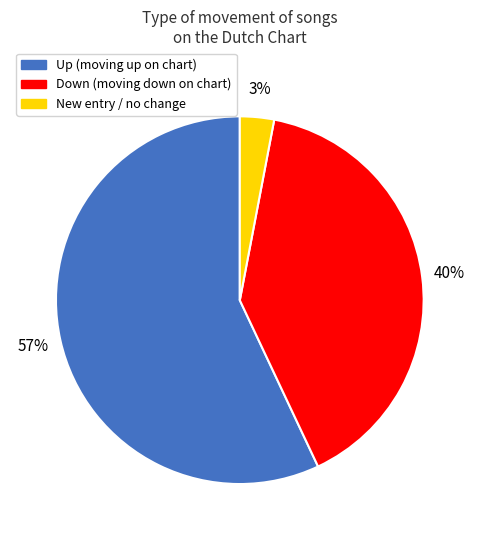

Between Down (moving down on chart) and New entry / no change, which is larger?

Down (moving down on chart)